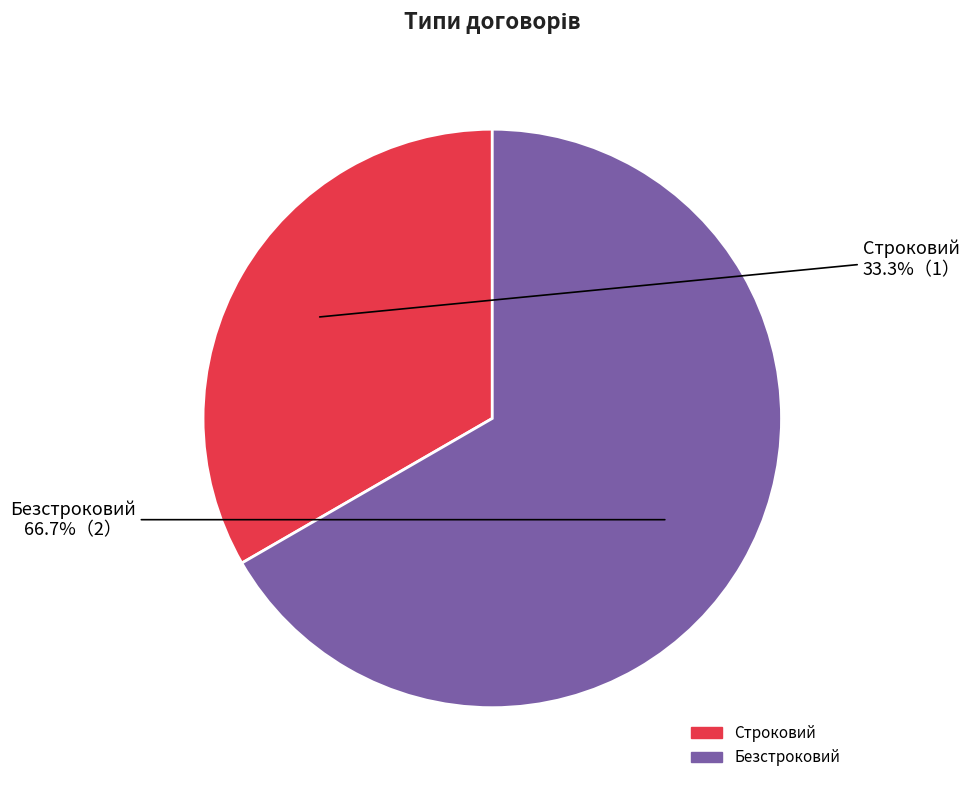

Which has a higher value, Строковий or Безстроковий?

Безстроковий